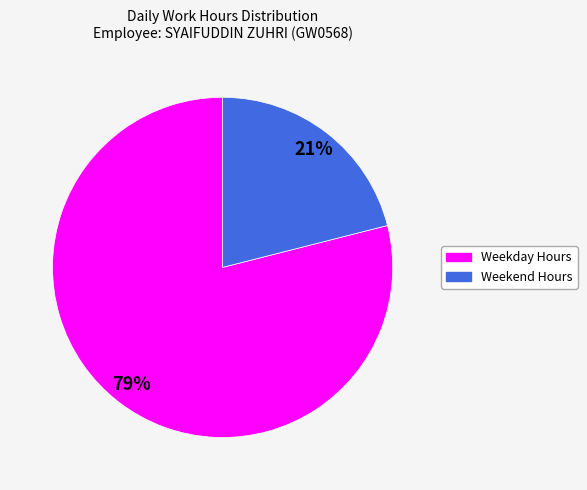

Rank the categories by value from lowest to highest.

Weekend Hours, Weekday Hours